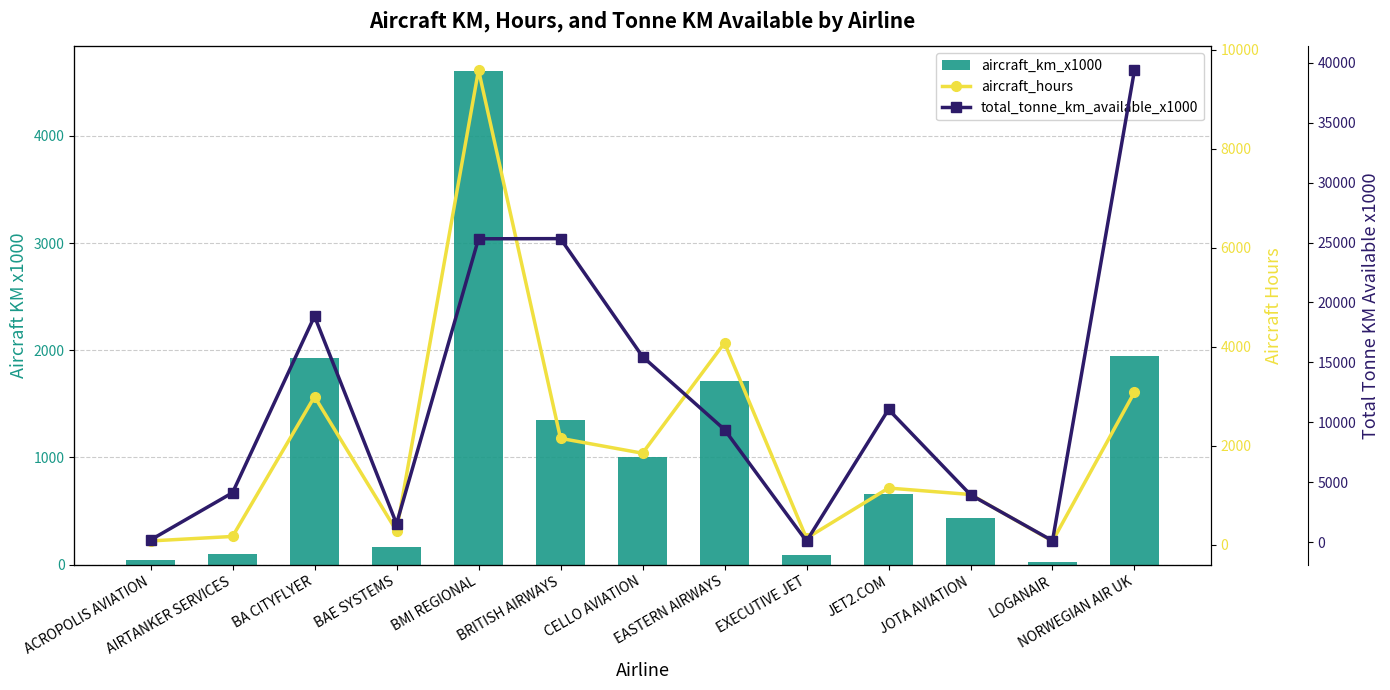

At ACROPOLIS AVIATION, list the series in order from largest to smallest.

total_tonne_km_available_x1000, aircraft_hours, aircraft_km_x1000